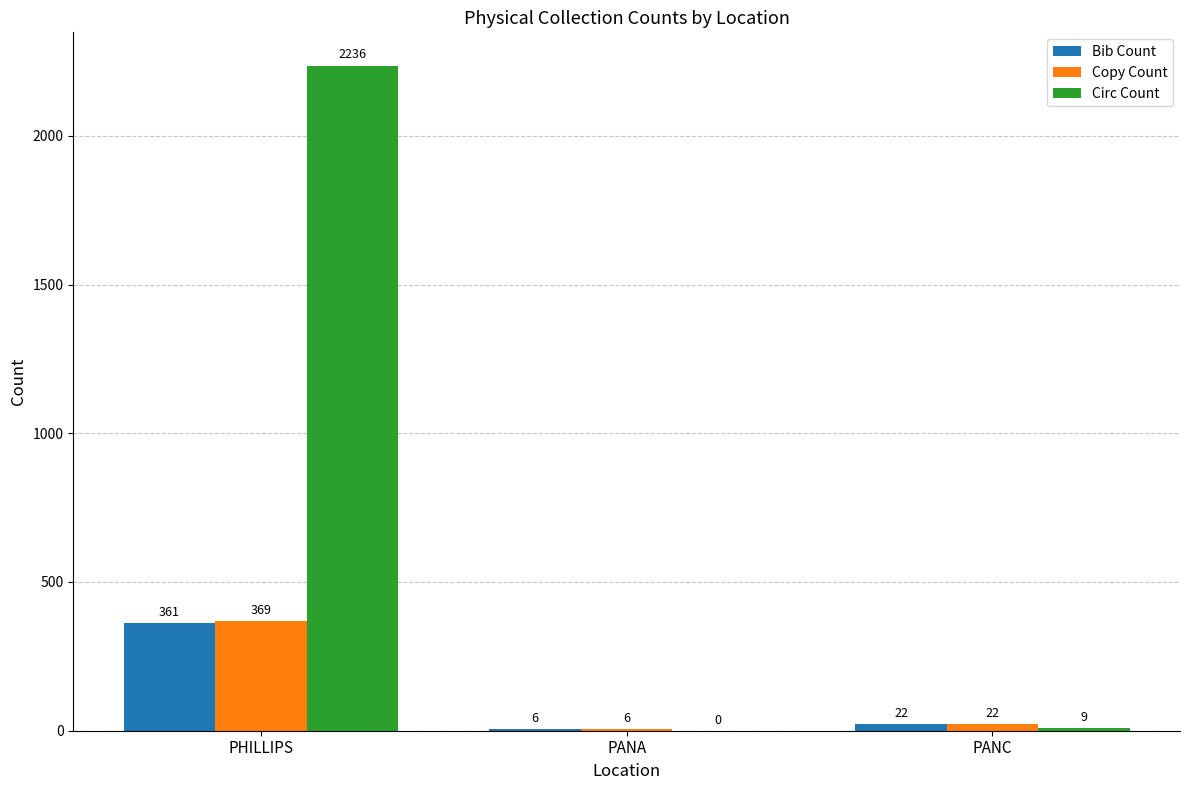

What is the greatest value displayed?

2236